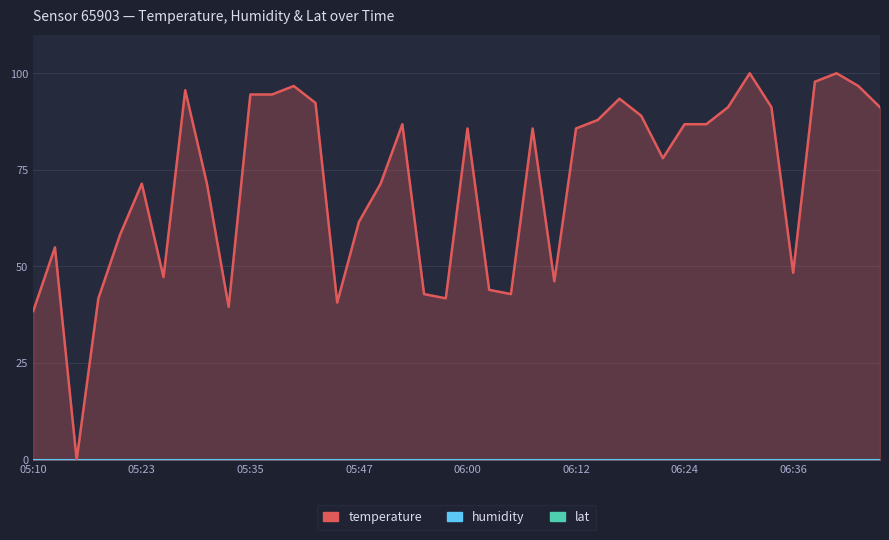

True or false: temperature and humidity cross at least once.

False